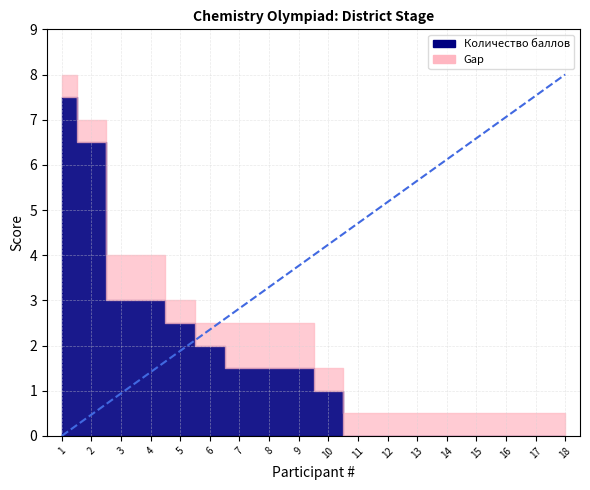

What is the average value of the Количество баллов series?

1.7